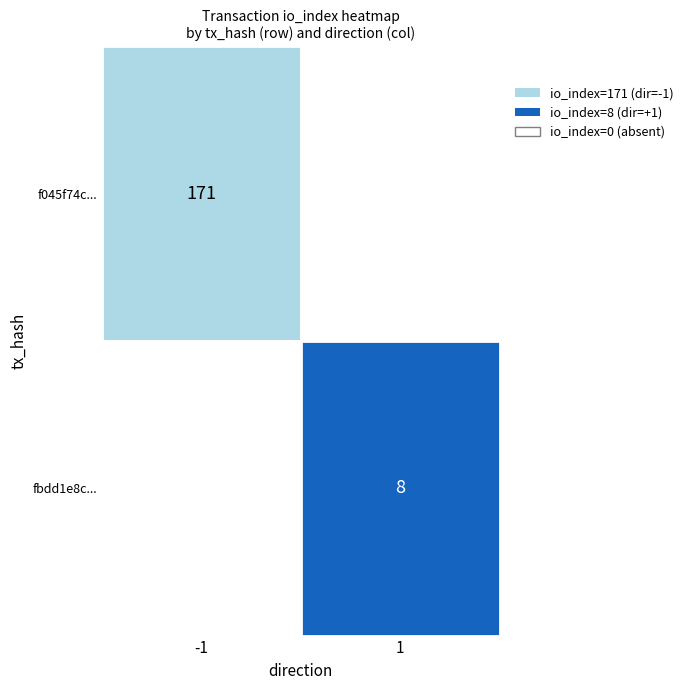

Reading left to right, extract all data points from this chart.

f045f74cb7f7bf43dd40b09d864b48d70379825: -1	171
fbdd1e8cf338d48a7df16ef0bed570a04a56386: 1	8